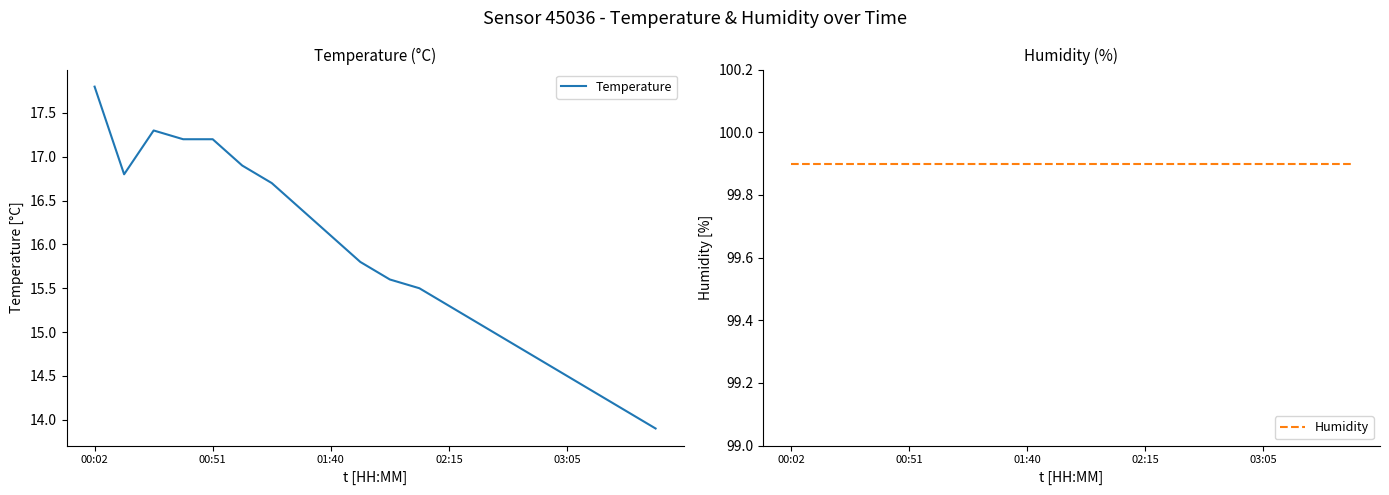

At which label does Temperature first exceed 15?

00:02